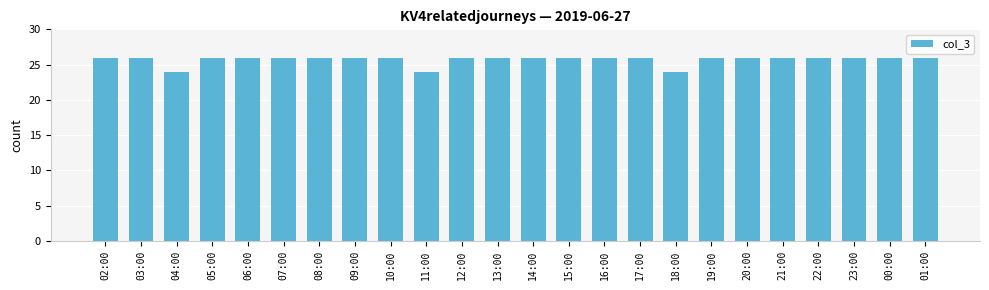

How many bars are there in total?

24